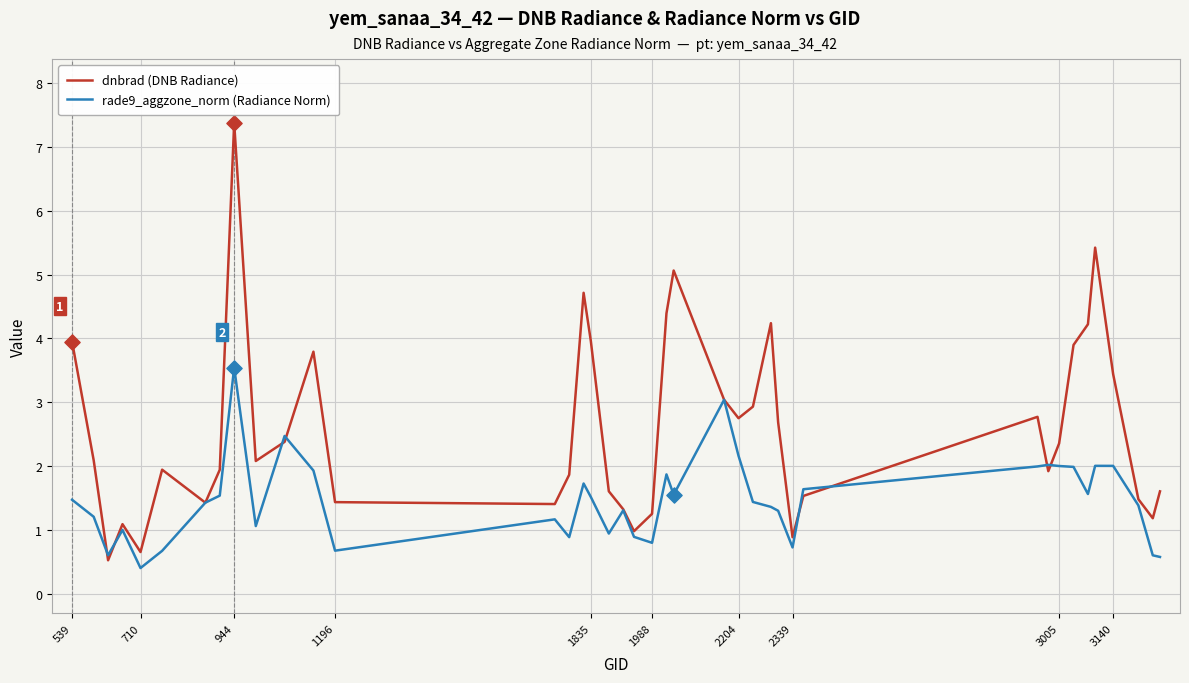

Which series has the widest spread of values?

dnbrad (DNB Radiance)